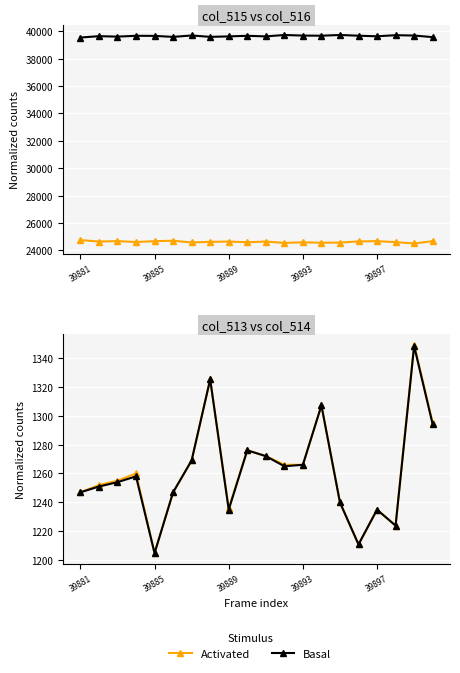

At which label is col_514 (Basal) closest to 1276?

9